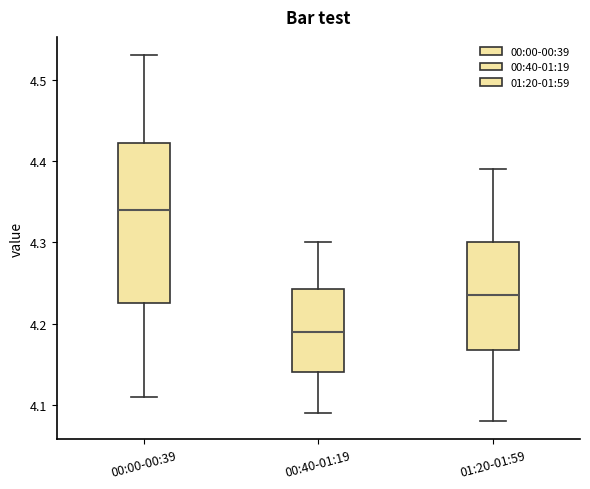

Where does the median line of the box for 00:40-01:19 sit on the y-axis? The values are not printed on the chart, so give them approximately, as read against the axis.

4.19